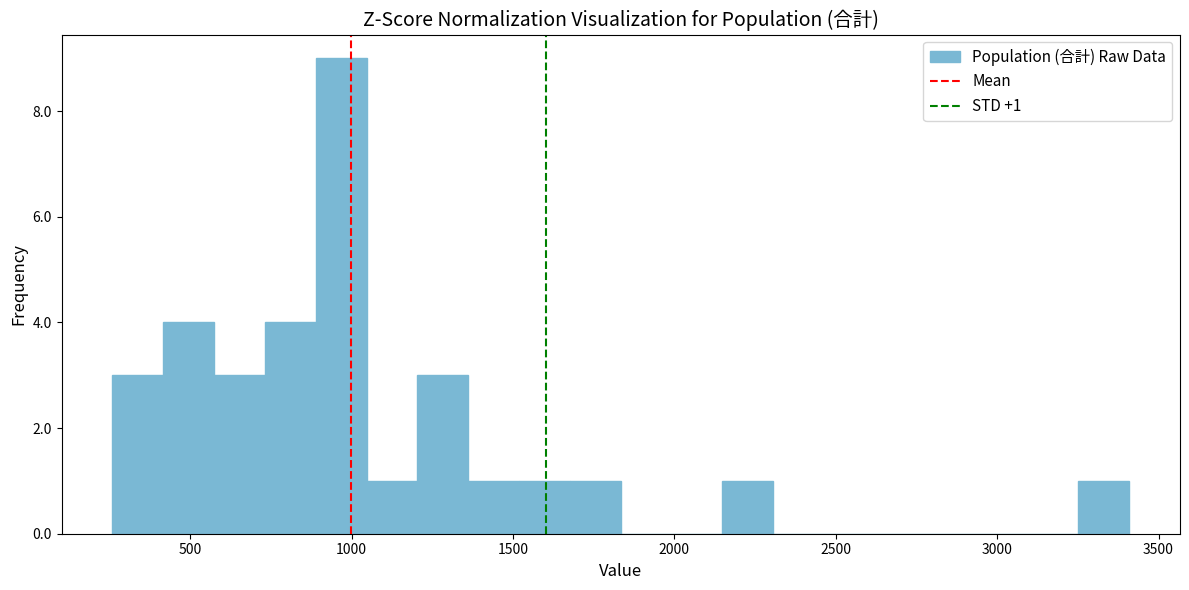

Read against the x-axis, roughly where is the centre of the tallest bar?

950